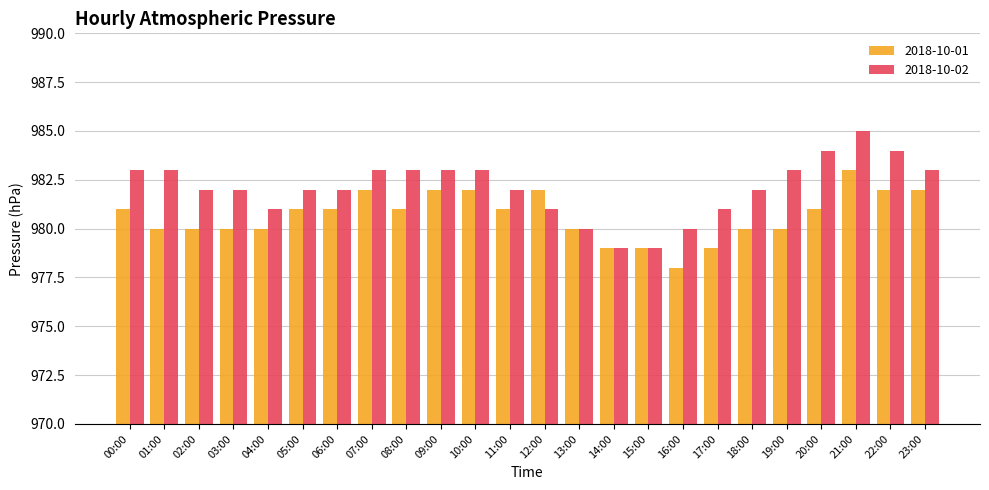

Is it true that 2018-10-02 equals 983 at 01:00?

True